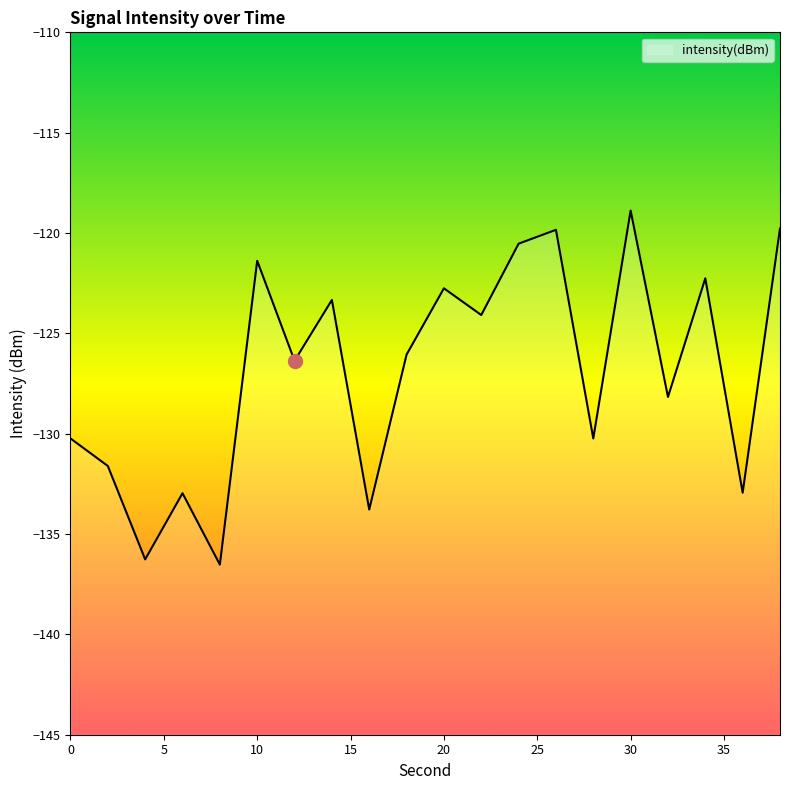

Where is the data nearest to the value -127?

12